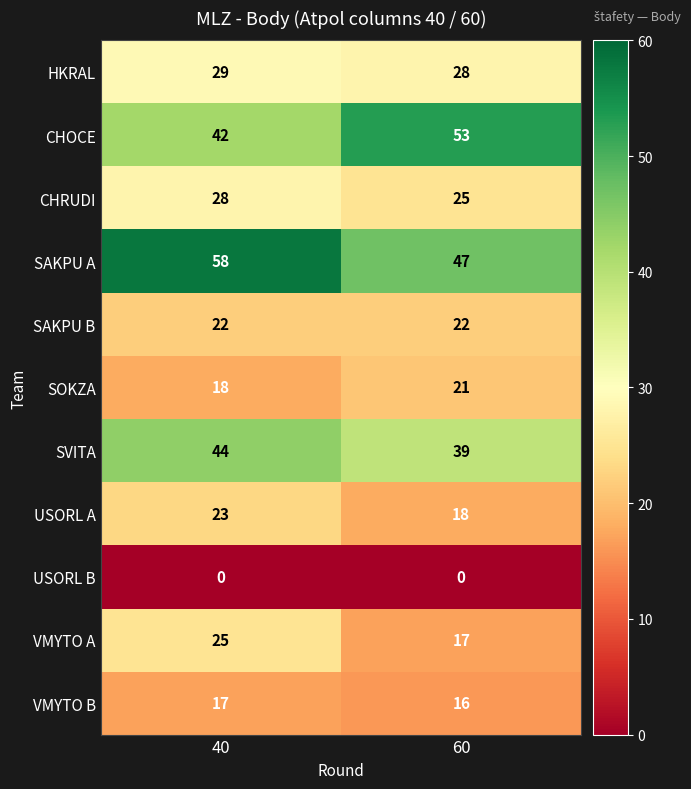

Reading left to right, list all the values displayed in this chart.

HKRAL: 40=29	60=28
CHOCE: 40=42	60=53
CHRUDI: 40=28	60=25
SAKPU A: 40=58	60=47
SAKPU B: 40=22	60=22
SOKZA: 40=18	60=21
SVITA: 40=44	60=39
USORL A: 40=23	60=18
USORL B: 40=0	60=0
VMYTO A: 40=25	60=17
VMYTO B: 40=17	60=16